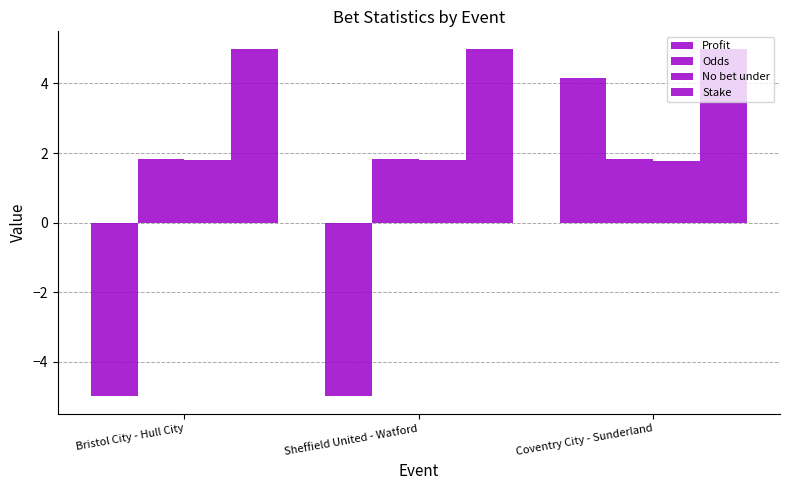

The value of Odds at Sheffield United - Watford is 1.8. True or false?

True